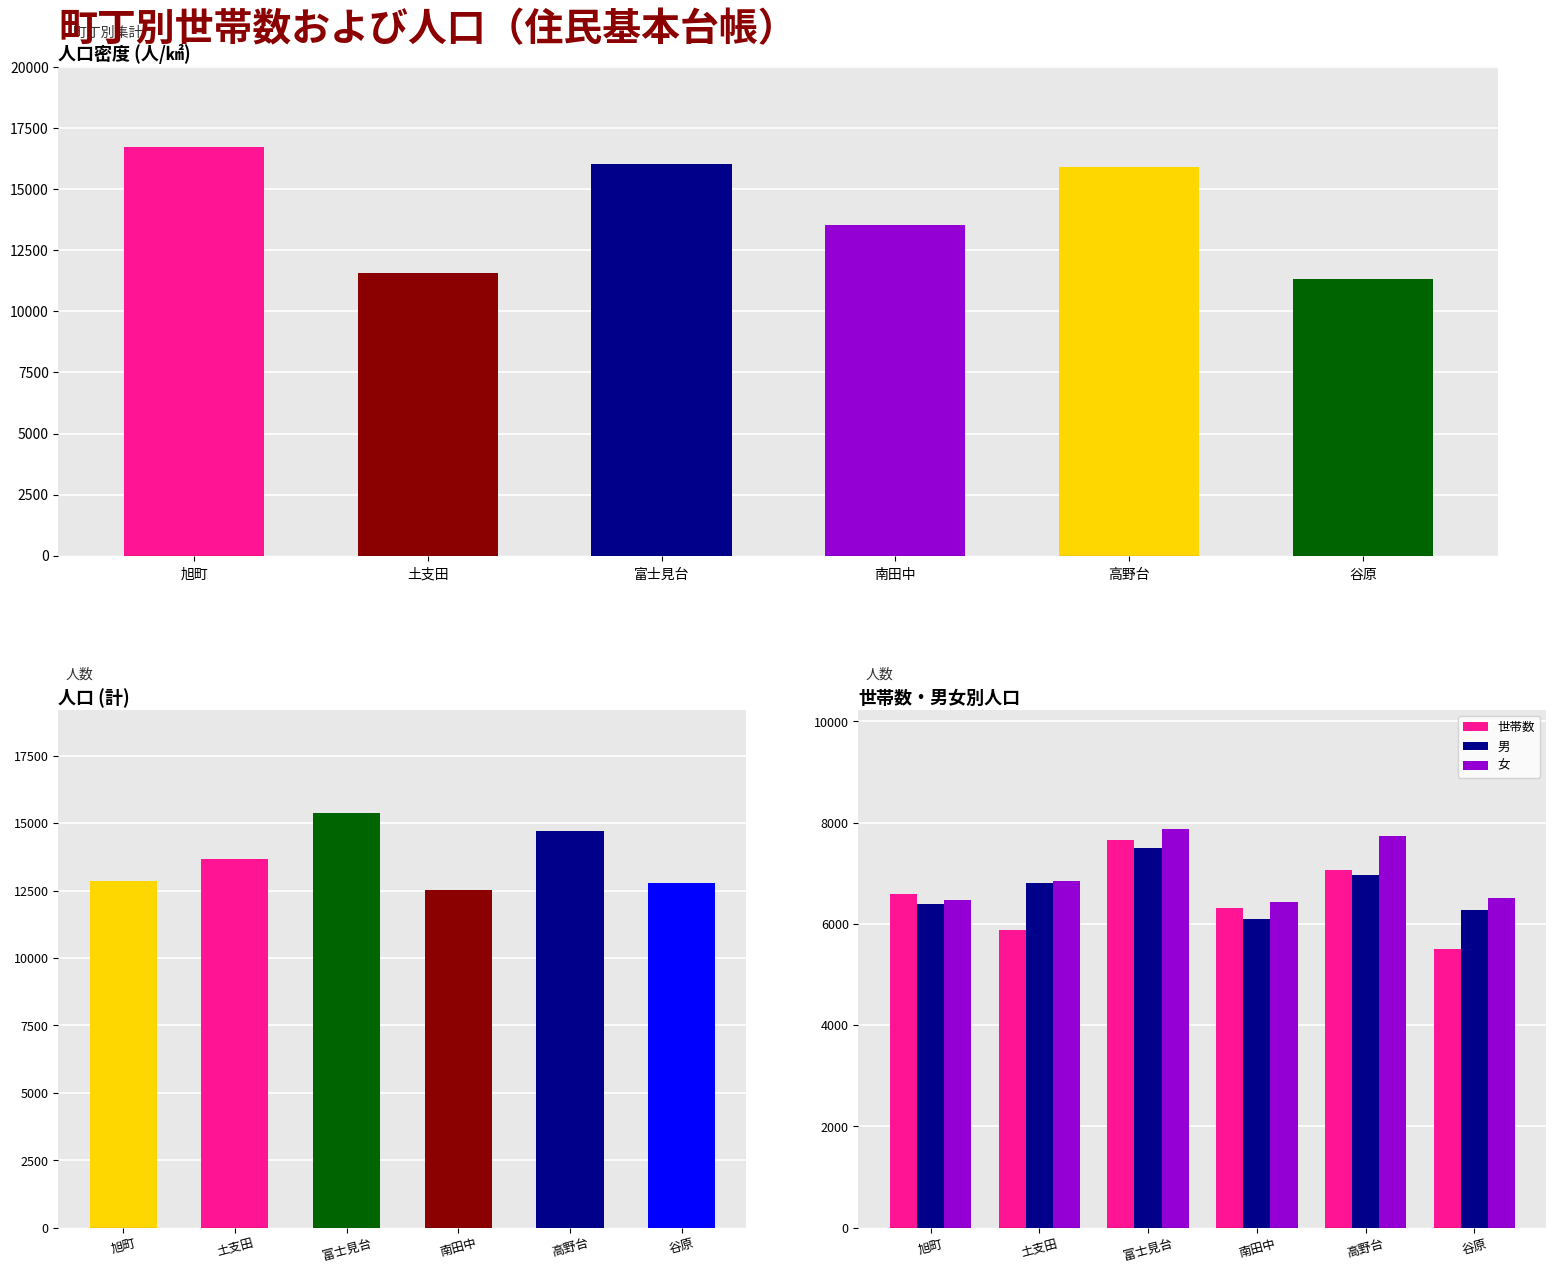

Reading left to right, what are all the values shown in this chart?

人口密度: 16705.2	11569.9	16020.9	13512.9	15912.3	11313.9
人口(計): 12863.0	13664.0	15364.0	12540.0	14703.0	12796.0
世帯数: 6590.0	5879.0	7652.0	6314.0	7072.0	5496.0
男: 6399.0	6814.0	7496.0	6103.0	6959.0	6280.0
女: 6464.0	6850.0	7868.0	6437.0	7744.0	6516.0